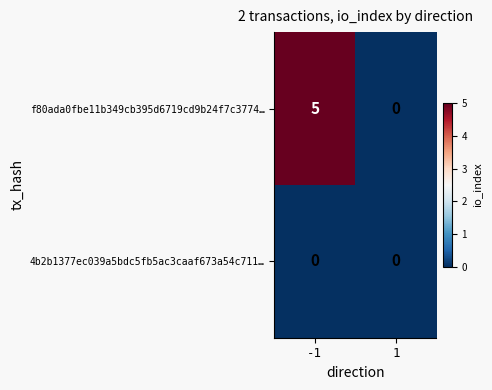

Rank the series by their maximum value, from lowest to highest.

4b2b1377ec039a5bdc5fb5ac3caaf673a54c711…, f80ada0fbe11b349cb395d6719cd9b24f7c3774…